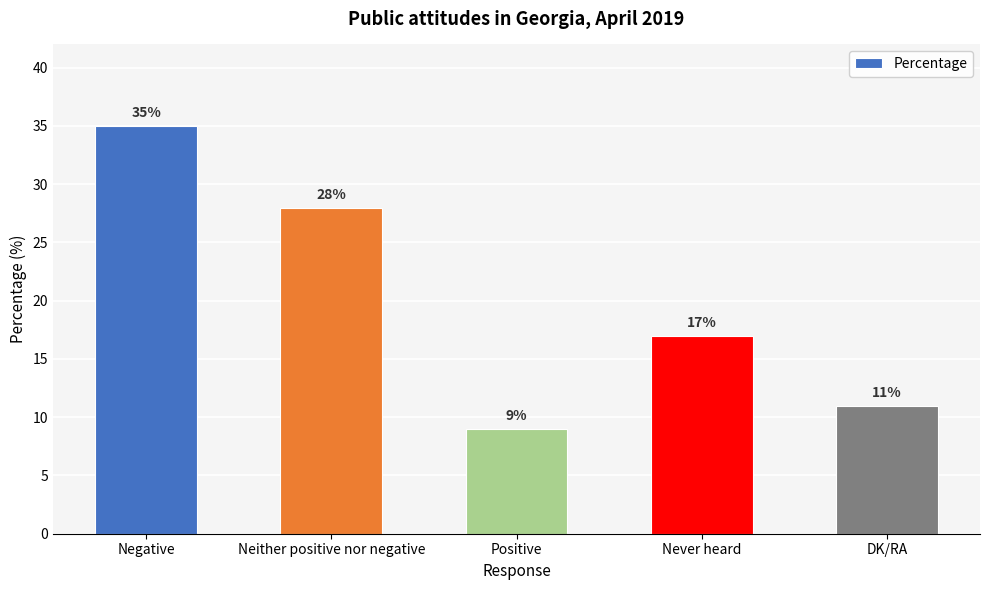

Which label corresponds to the largest value in the chart?

Negative